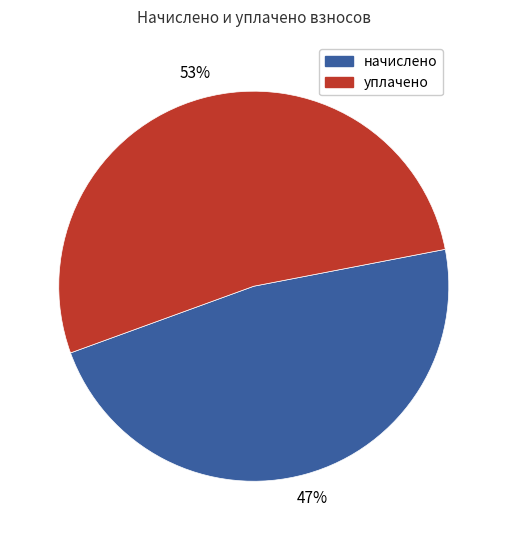

Is there a majority slice in this chart?

Yes